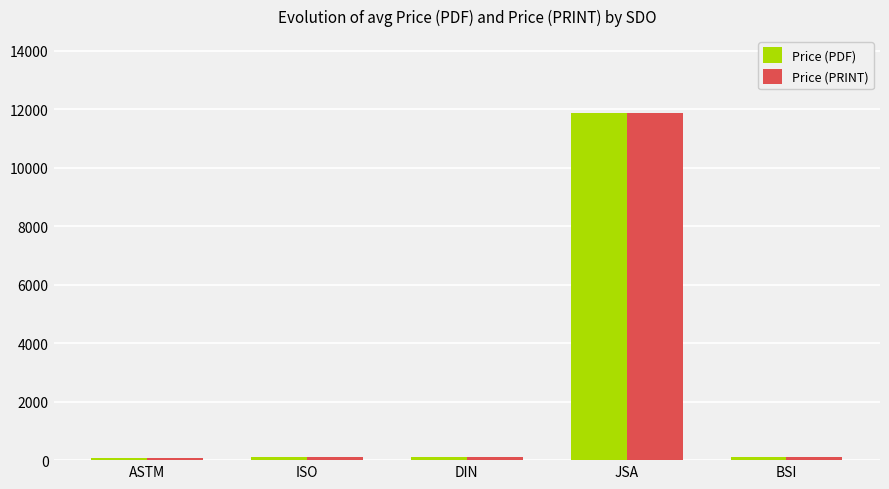

Does the chart contain stacked bars?

No